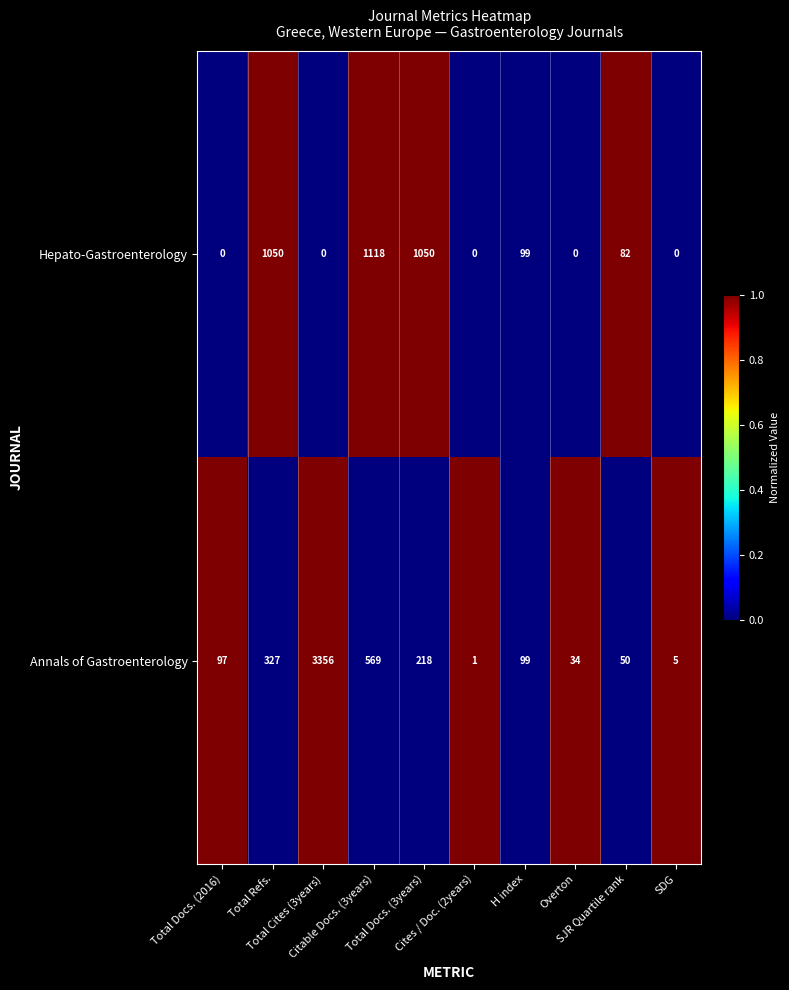

What is the difference between the maximum and minimum values in the Hepato-Gastroenterology series?

1118